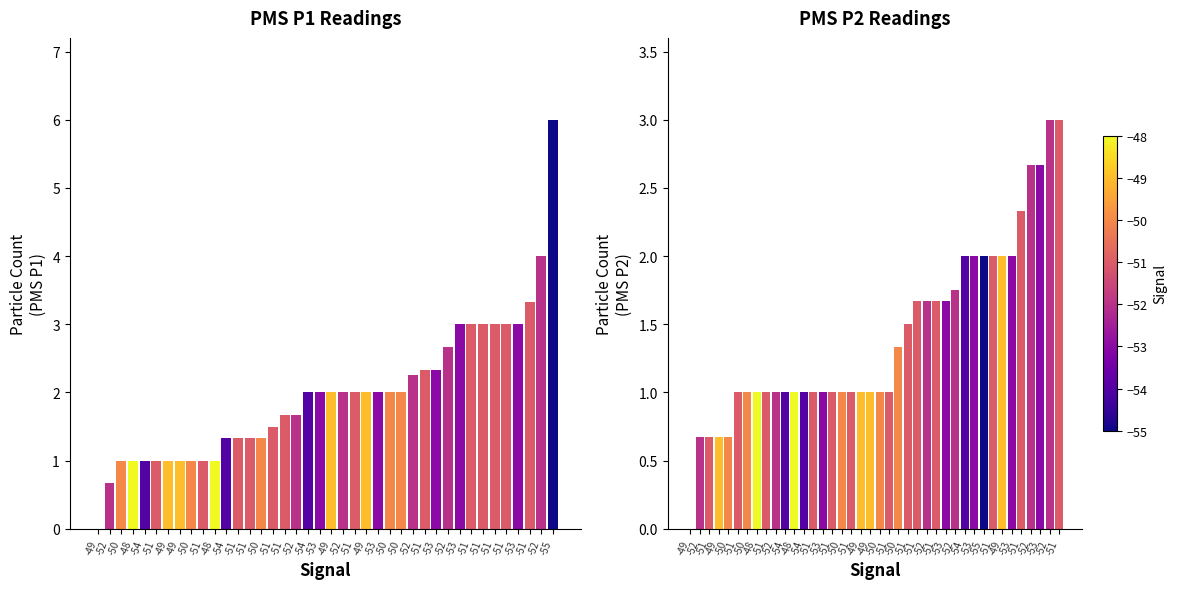

How many series are shown in this chart?

2